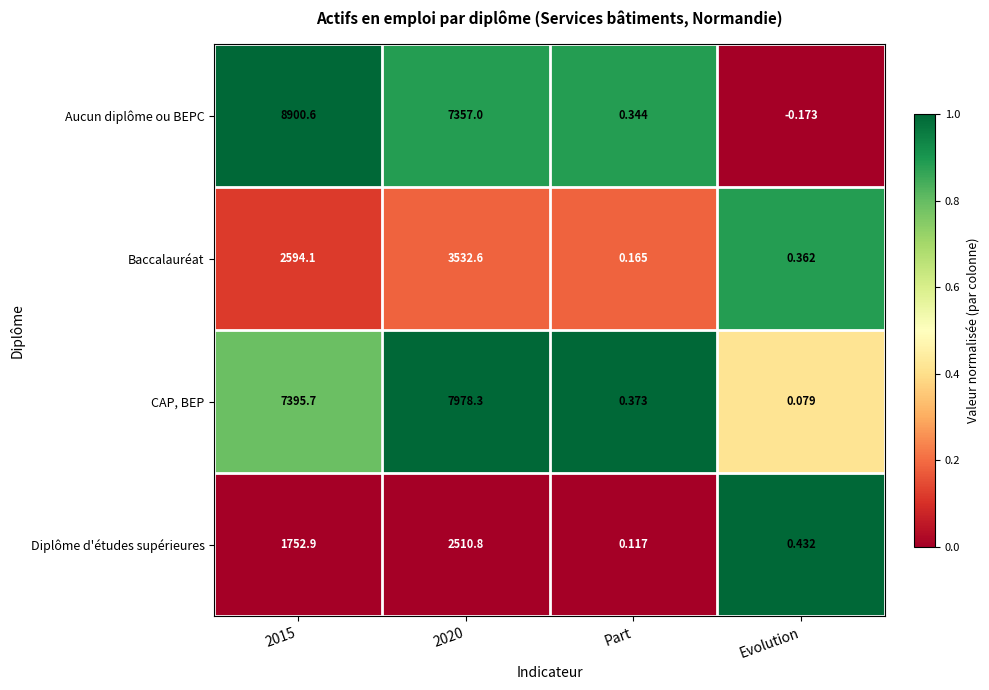

Between 2015 and Evolution, which series saw the biggest shift?

Aucun diplôme ou BEPC